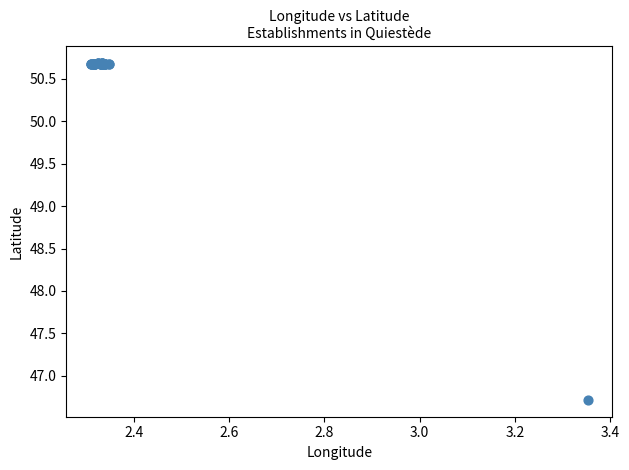

What Y value in the scatter plot is closest to 48?

46.7